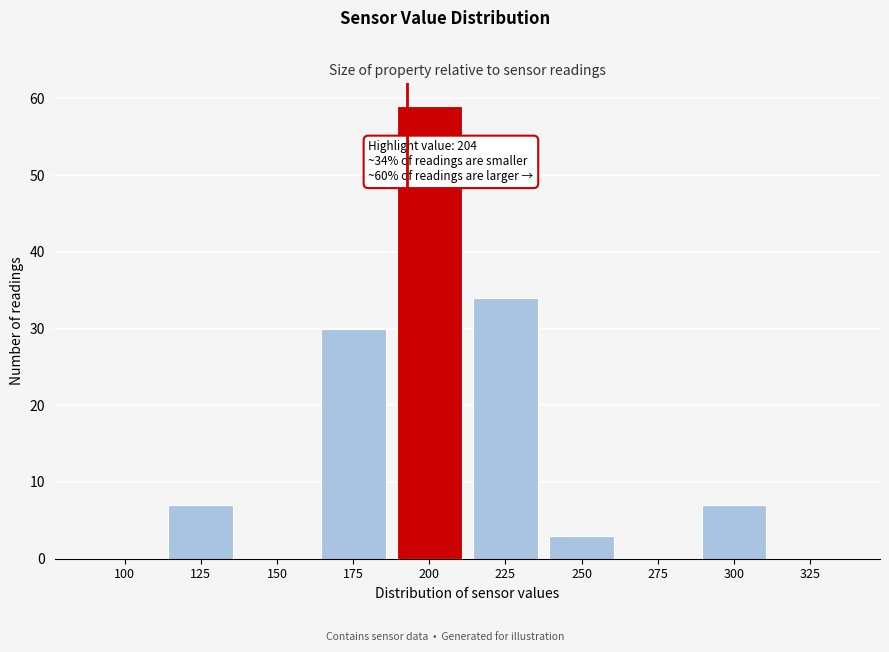

Reading right to left, list all the values displayed in this chart.

325=0	300=7	275=0	250=3	225=34	200=59	175=30	150=0	125=7	100=0